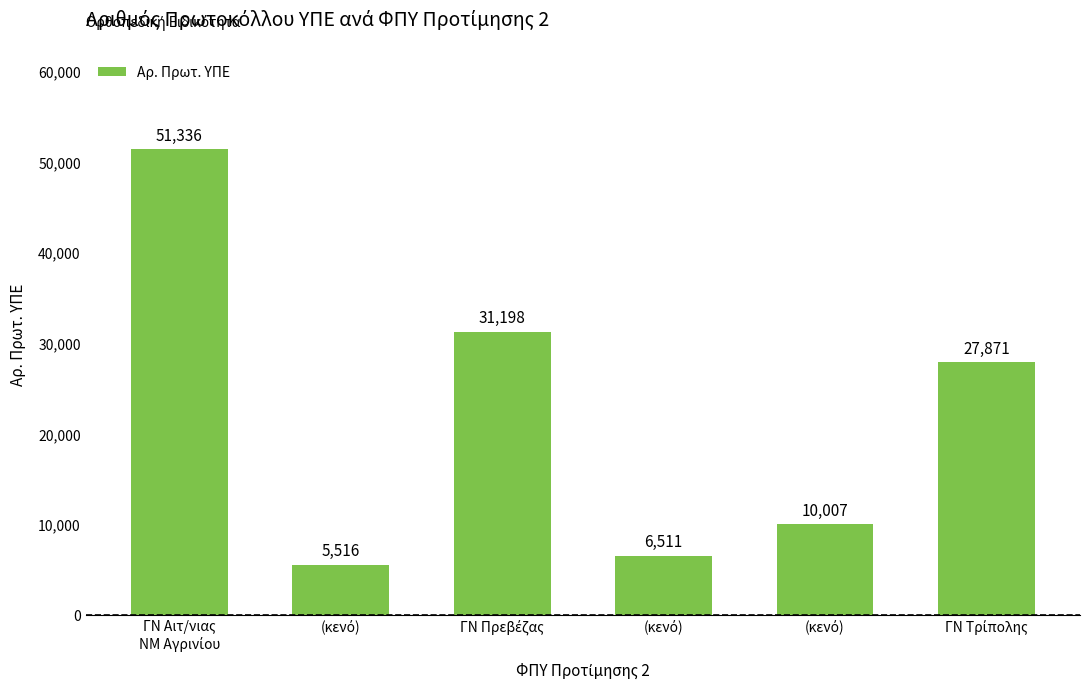

Count the number of data series in this chart.

1